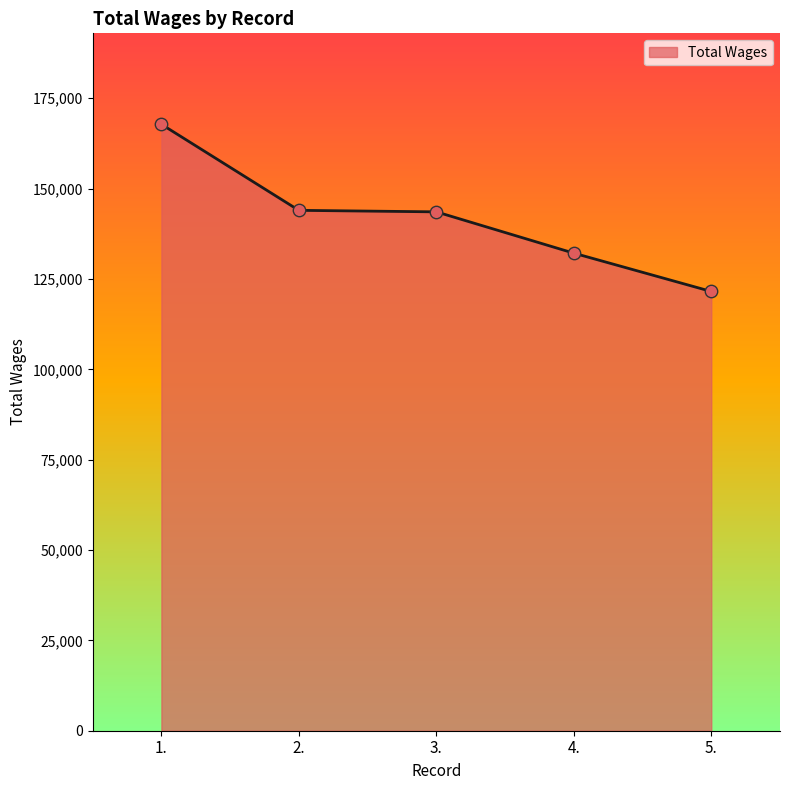

Which has a higher value, 1. or 2.?

1.